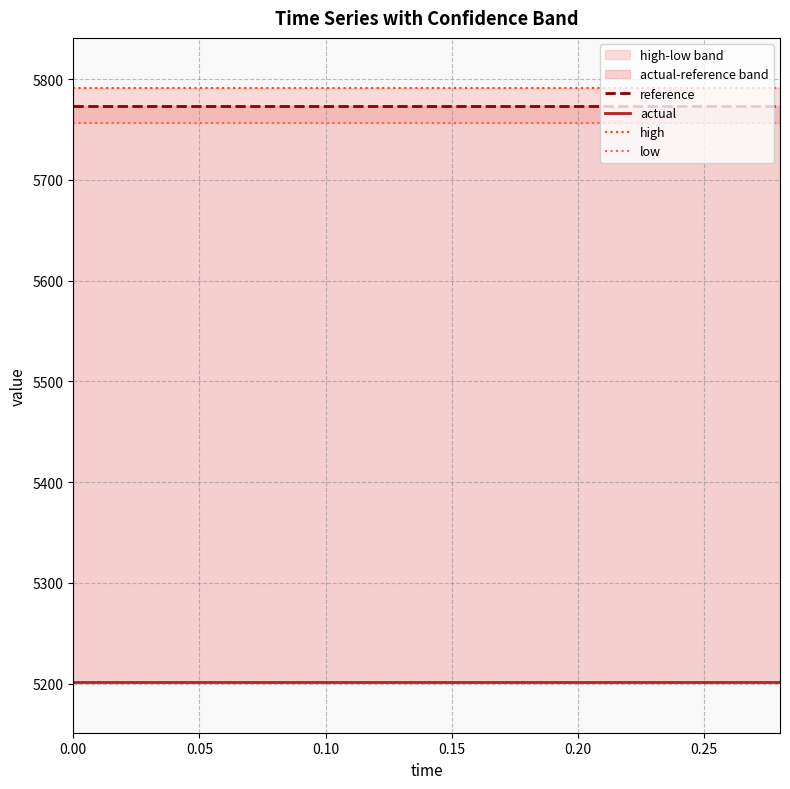

What is the average value of the high series?

5790.8